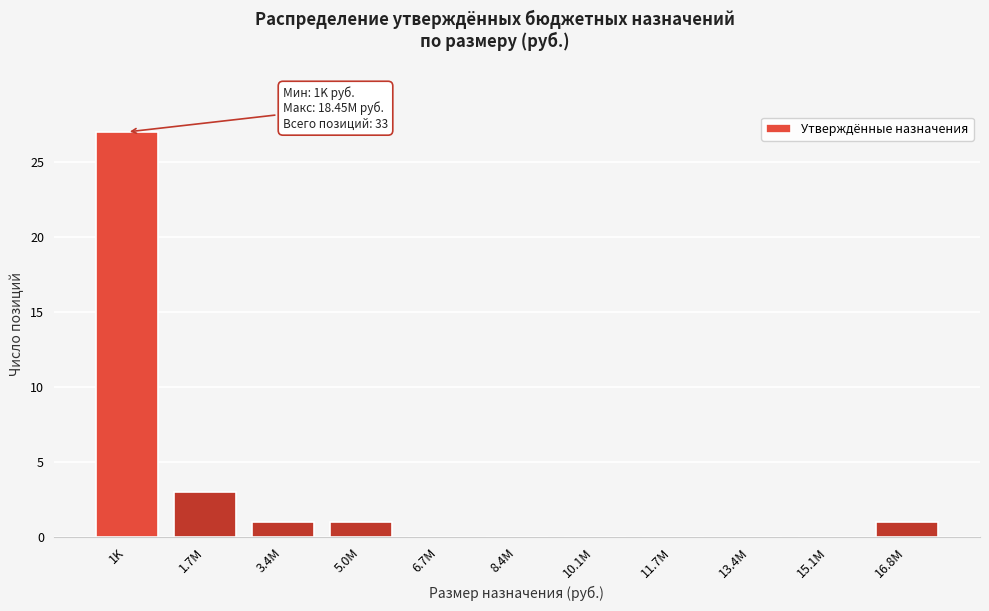

Reading left to right, what are all the values shown in this chart?

1K=27	1.7M=3	3.4M=1	5.0M=1	6.7M=0	8.4M=0	10.1M=0	11.7M=0	13.4M=0	15.1M=0	16.8M=1